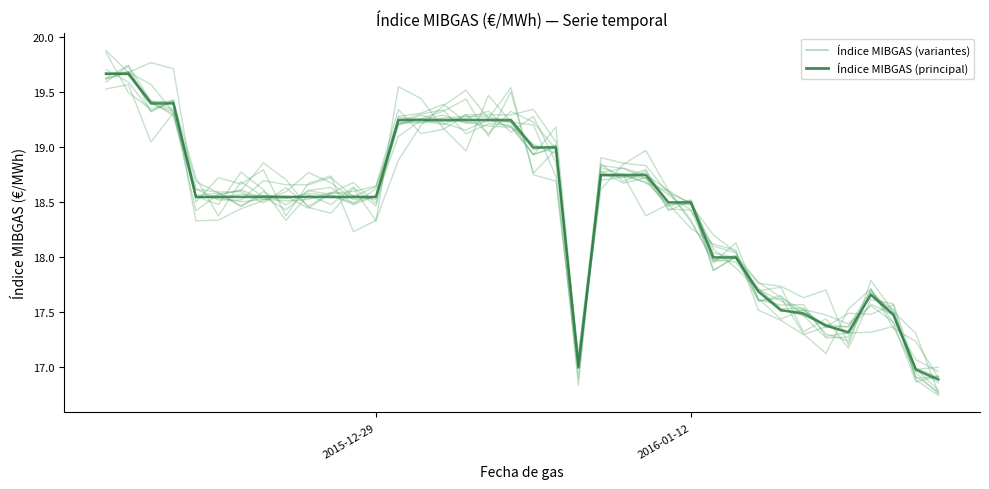

The Índice MIBGAS series shows 18.6 at 2015-12-29. True or false?

True